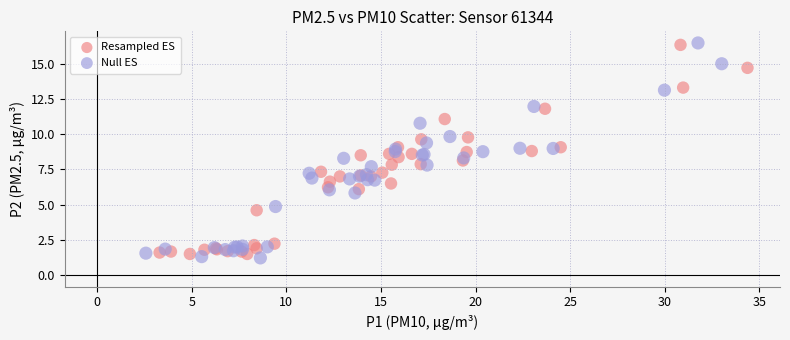

Which series has the largest Y range (max minus min)?

Null ES